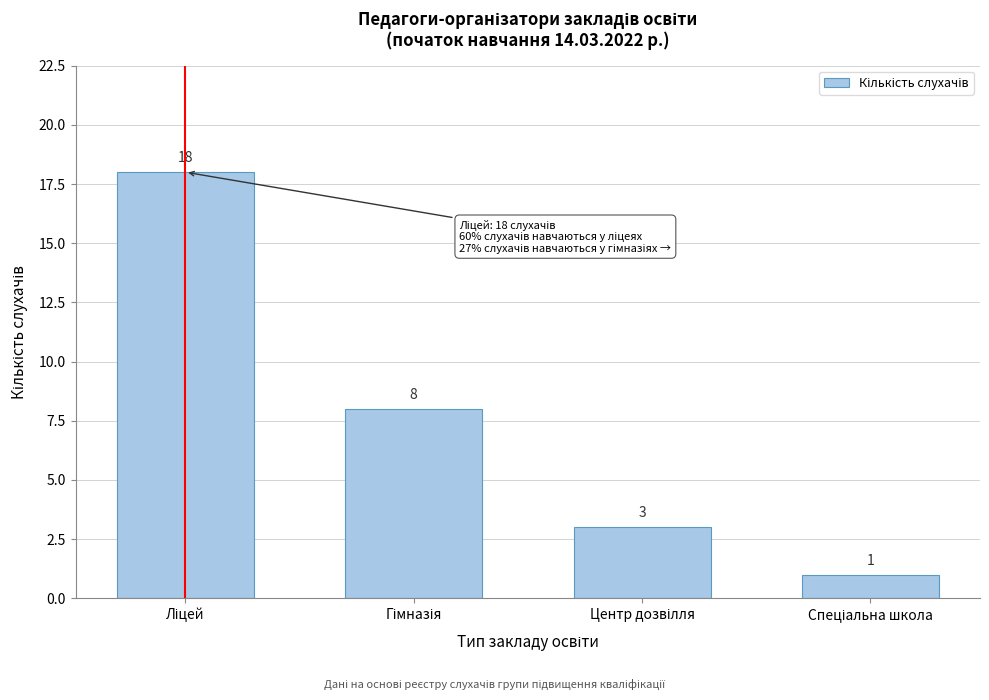

Reading right to left, extract all data points from this chart.

1	3	8	18